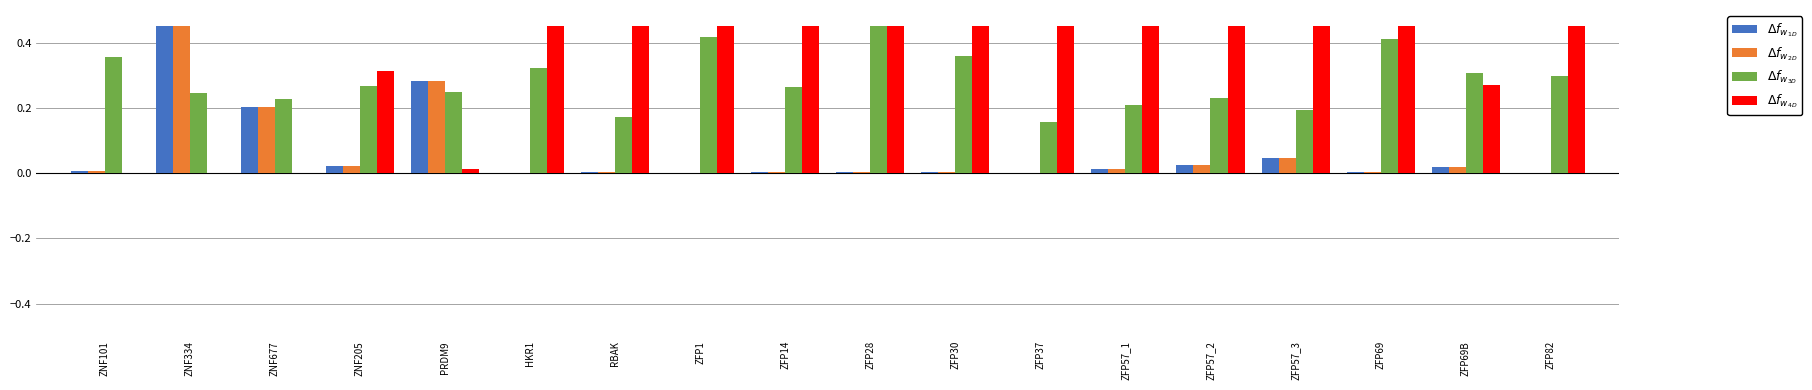

At which category is the sum across all series the highest?

ZNF334